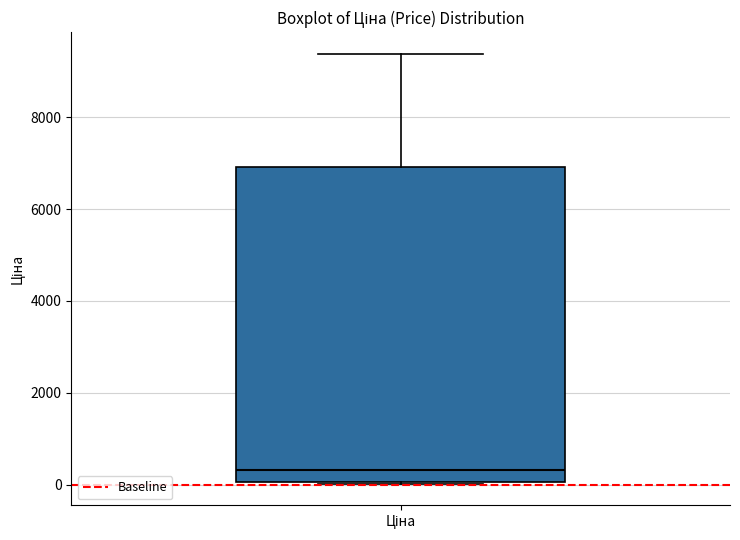

Transcribe this box plot: give where the median line is, the range the box spans, and where the two whiskers end, as read against the y-axis. The values are not printed on the chart, so give them approximately, as read against the axis.

median 400, box 0 to 7000, whiskers 0 to 9400